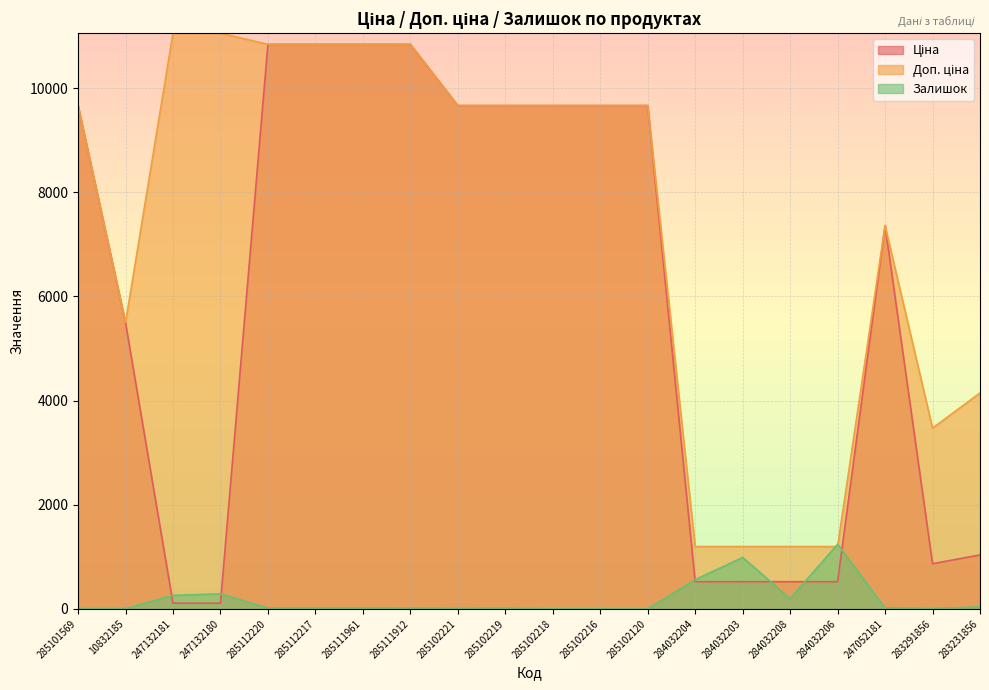

Rank the series at 285112220 from highest to lowest value.

Ціна, Доп. ціна, Залишок